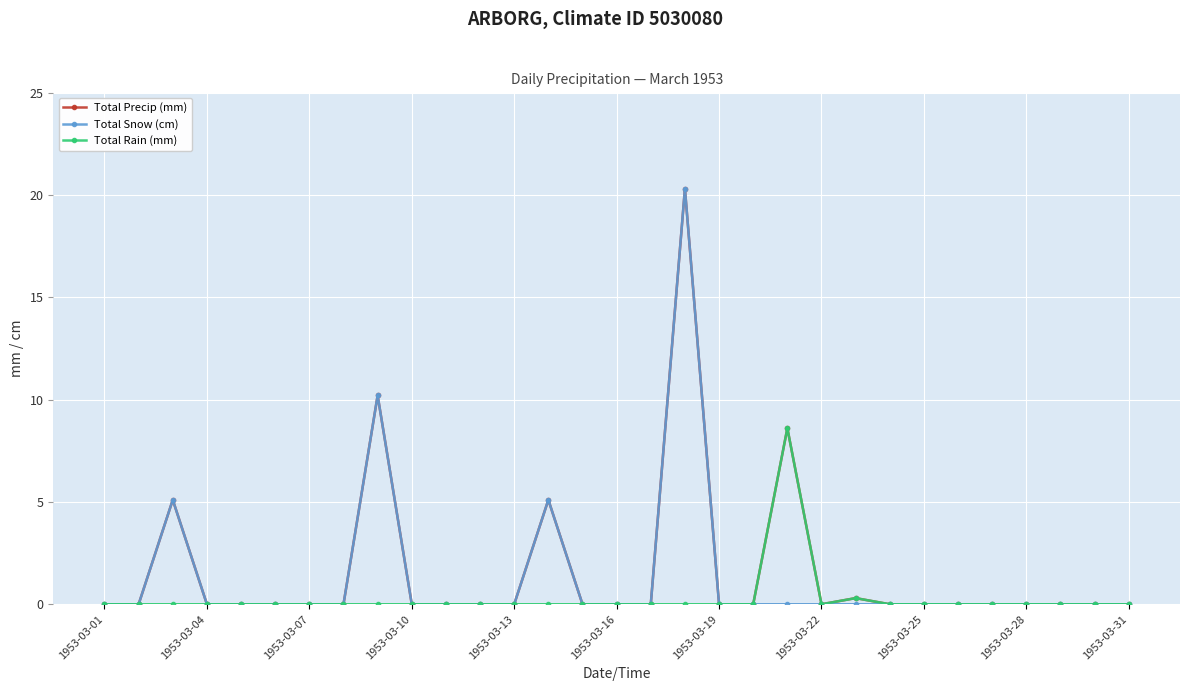

Reading left to right, transcribe all the data shown in this chart.

Total Precip (mm): 0.0	0.0	5.1	0.0	0.0	0.0	0.0	0.0	10.2	0.0	0.0	0.0	0.0	5.1	0.0	0.0	0.0	20.3	0.0	0.0	8.6	0.0	0.3	0.0	0.0	0.0	0.0	0.0	0.0	0.0	0.0
Total Snow (cm): 0.0	0.0	5.1	0.0	0.0	0.0	0.0	0.0	10.2	0.0	0.0	0.0	0.0	5.1	0.0	0.0	0.0	20.3	0.0	0.0	0.0	0.0	0.0	0.0	0.0	0.0	0.0	0.0	0.0	0.0	0.0
Total Rain (mm): 0.0	0.0	0.0	0.0	0.0	0.0	0.0	0.0	0.0	0.0	0.0	0.0	0.0	0.0	0.0	0.0	0.0	0.0	0.0	0.0	8.6	0.0	0.3	0.0	0.0	0.0	0.0	0.0	0.0	0.0	0.0